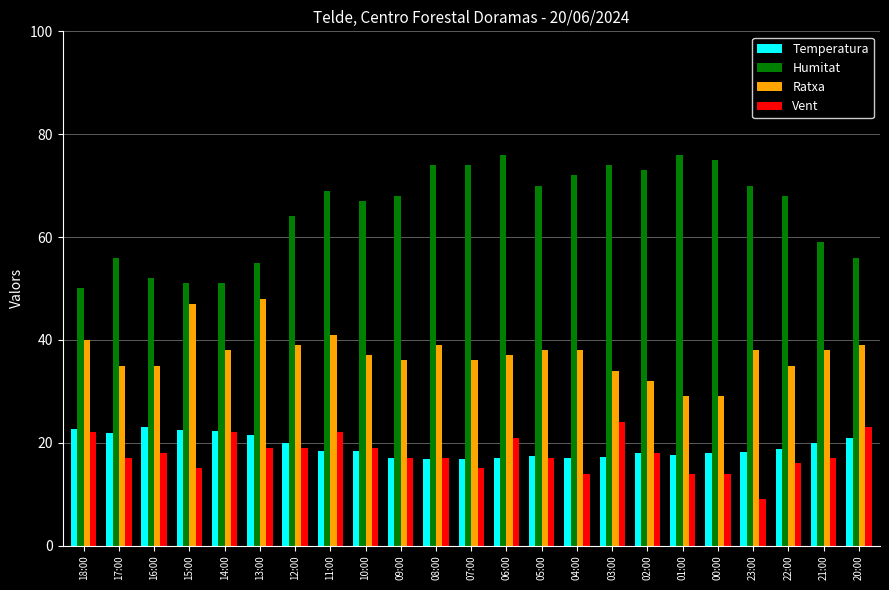

Is the value of Vent at 21:00 greater than the value of Humitat at 09:00?

No